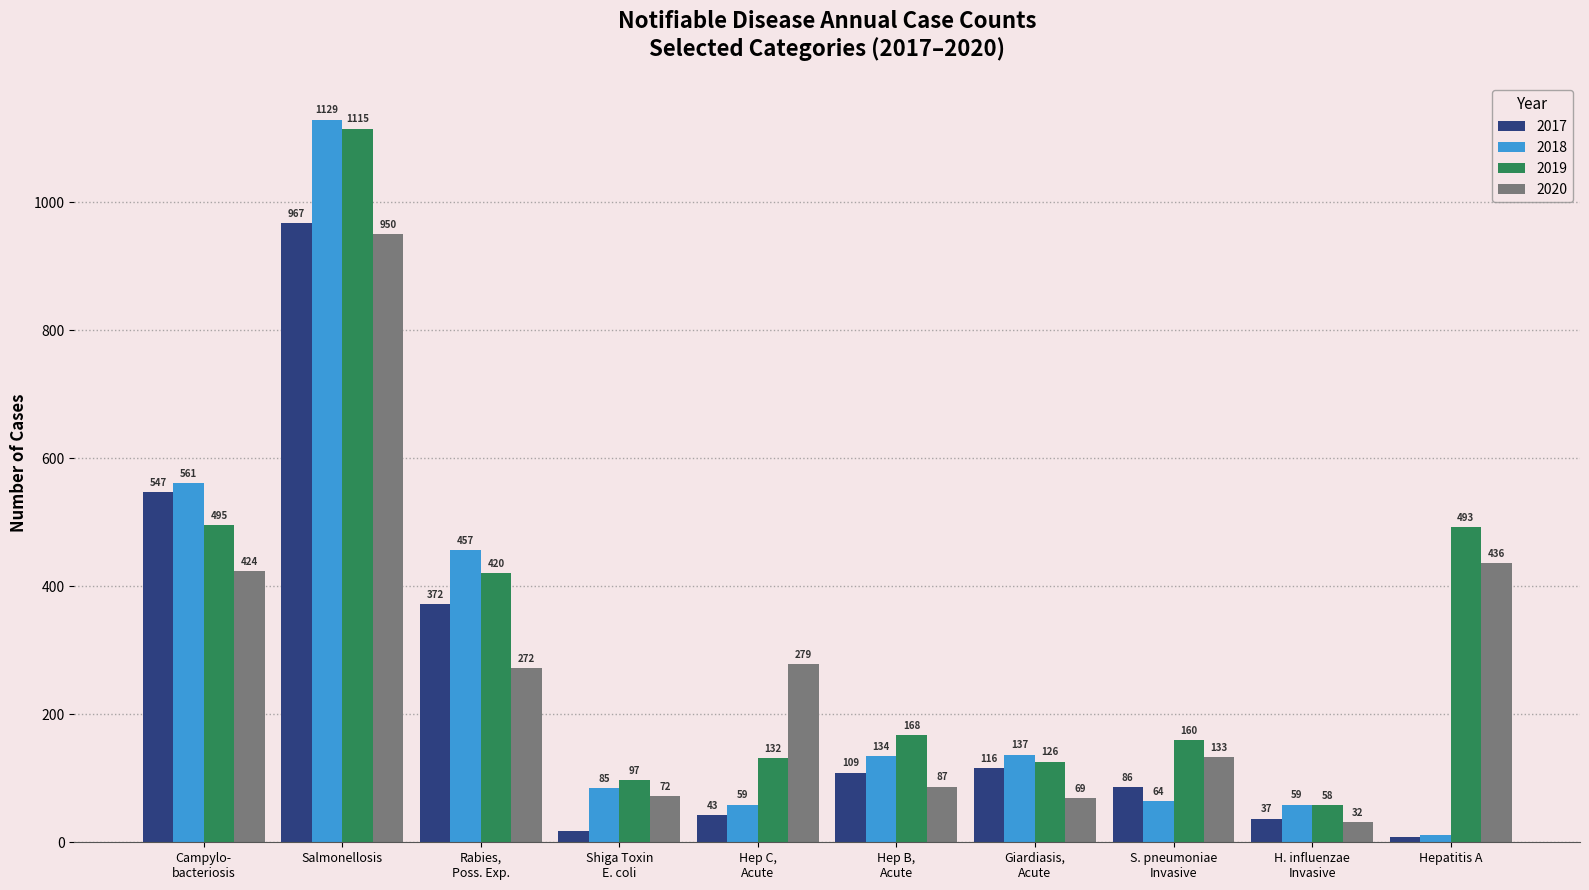

What is the difference between the second highest and minimum values in the 2018 series?

550